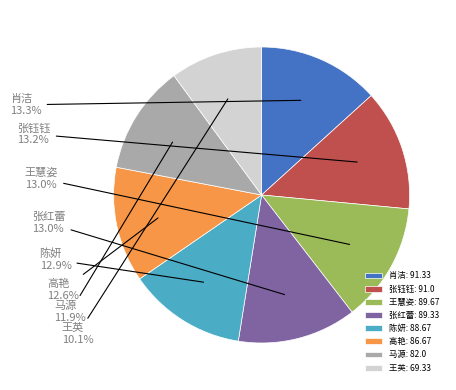

What percentage is the 张钰钰 slice, to the nearest percent?

13%